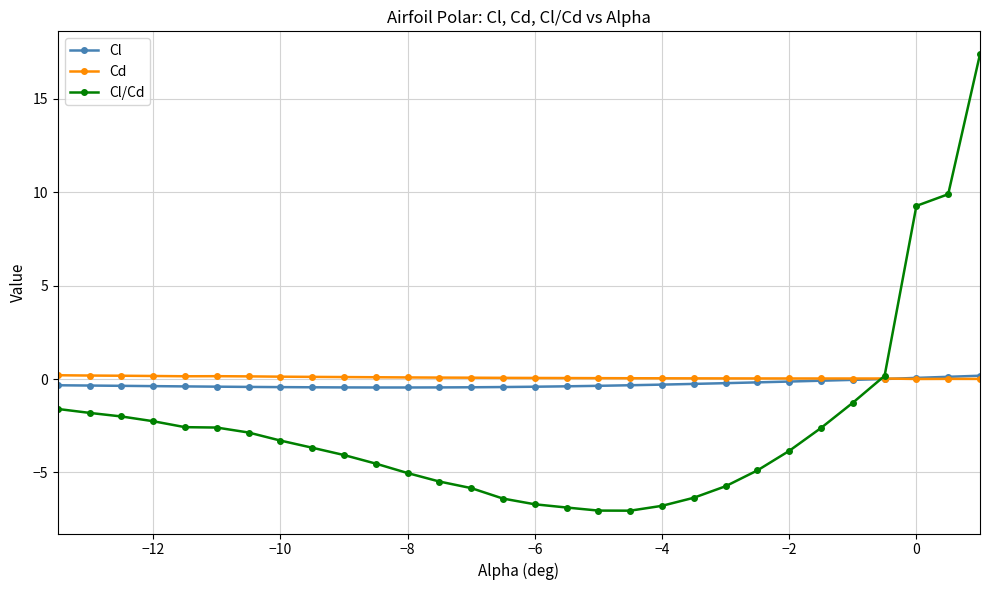

Which series has the widest spread of values?

Cl/Cd